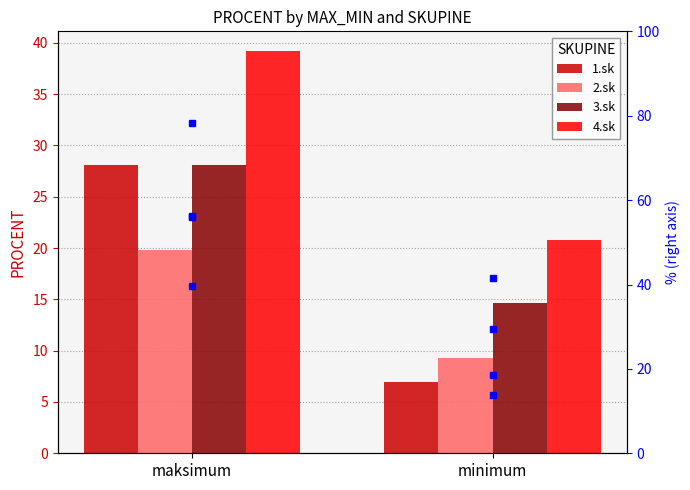

Rank the series by their average value, from highest to lowest.

4.sk, 3.sk, 1.sk, 2.sk